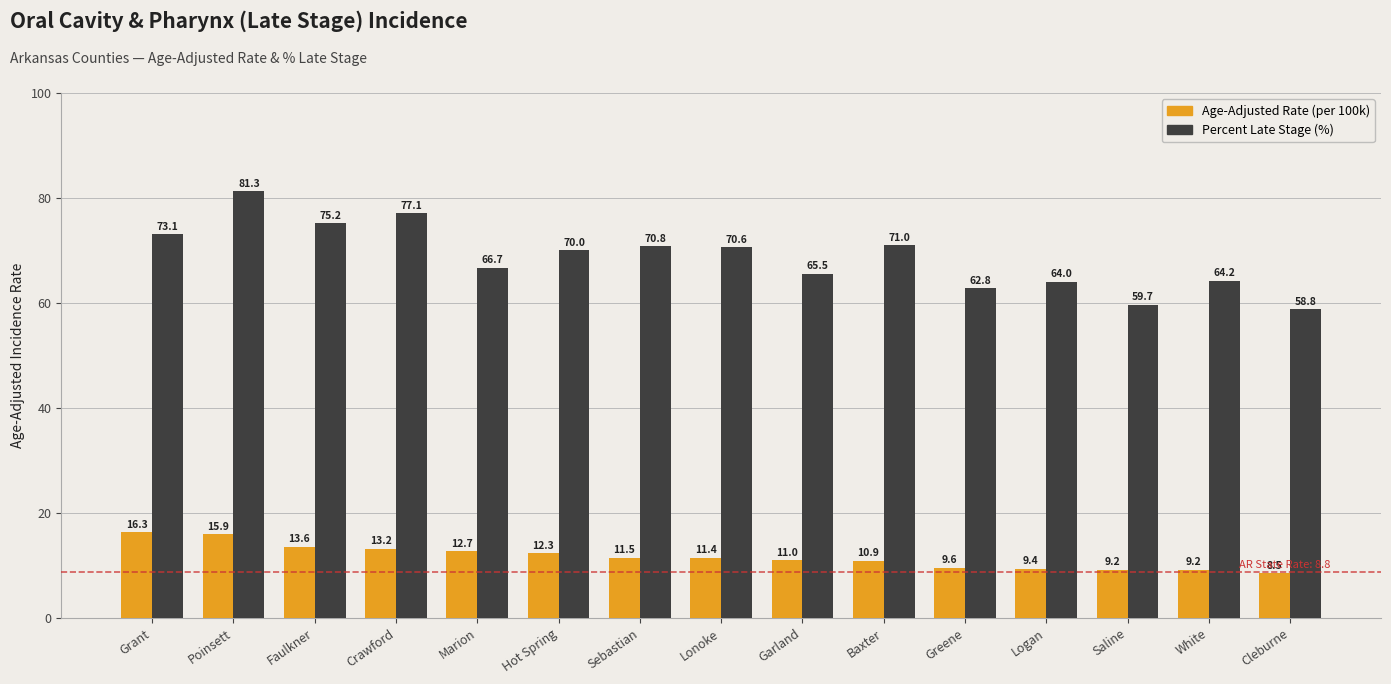

At which category does the chart reach its minimum across all series?

Cleburne